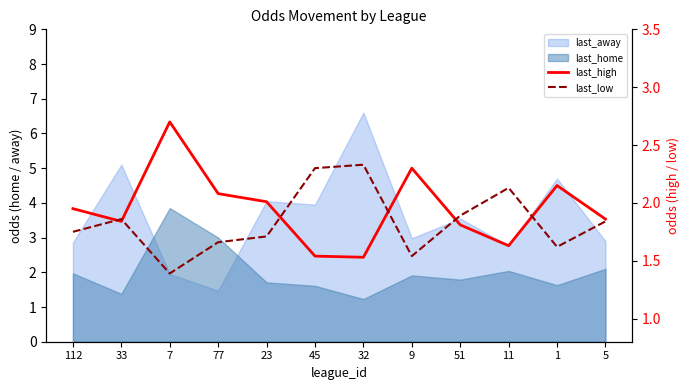

What is the smallest value displayed?

1.4